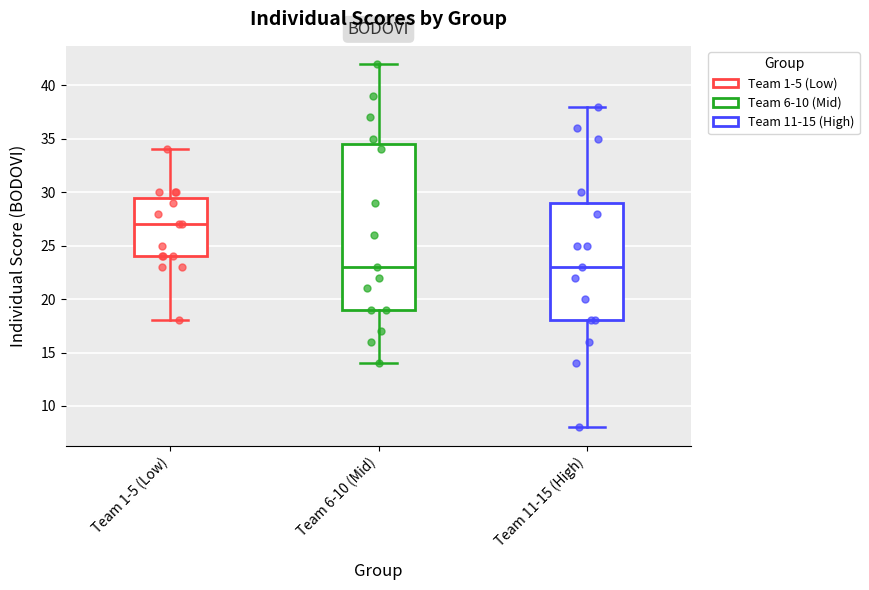

Where is the upper edge of the box for Team 6-10 (Mid) on the y-axis? The values are not printed on the chart, so give them approximately, as read against the axis.

34.5